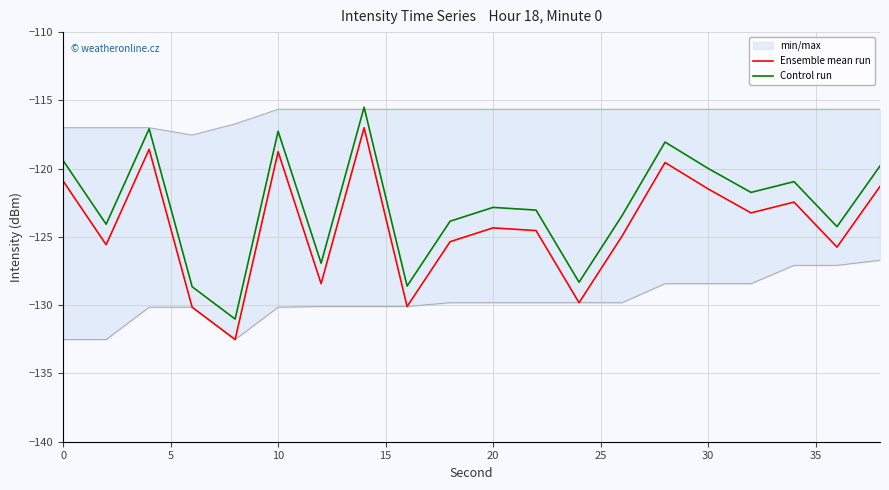

True or false: Ensemble mean run and Control run intersect in this chart.

False